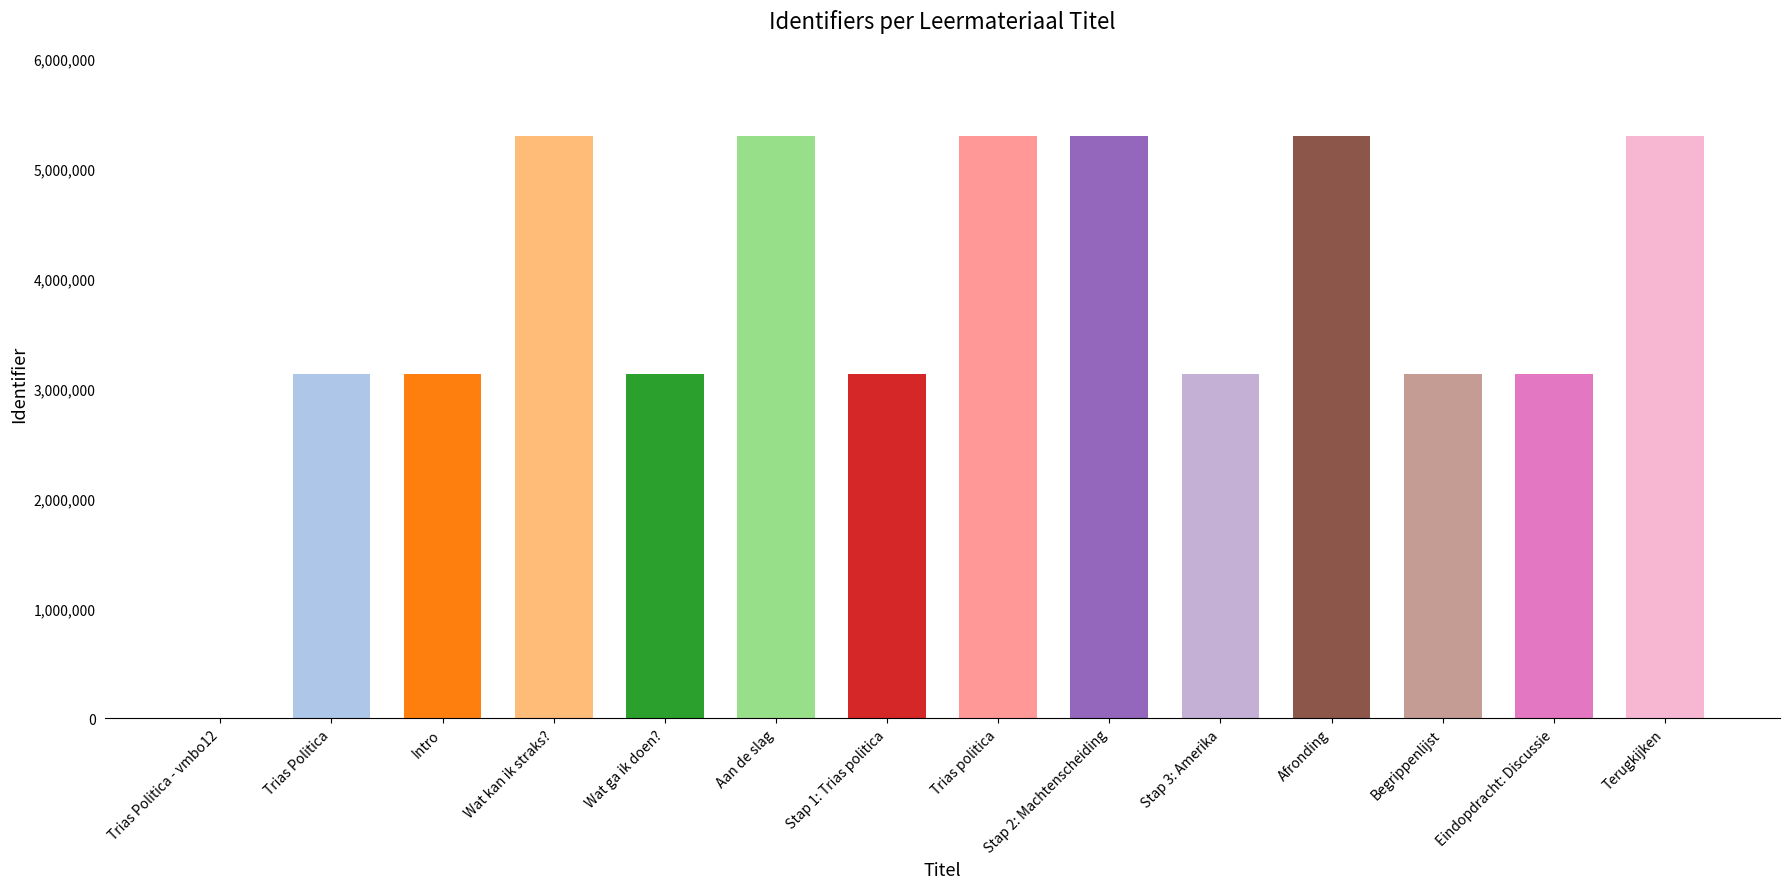

How many data points are above 3134670?

6